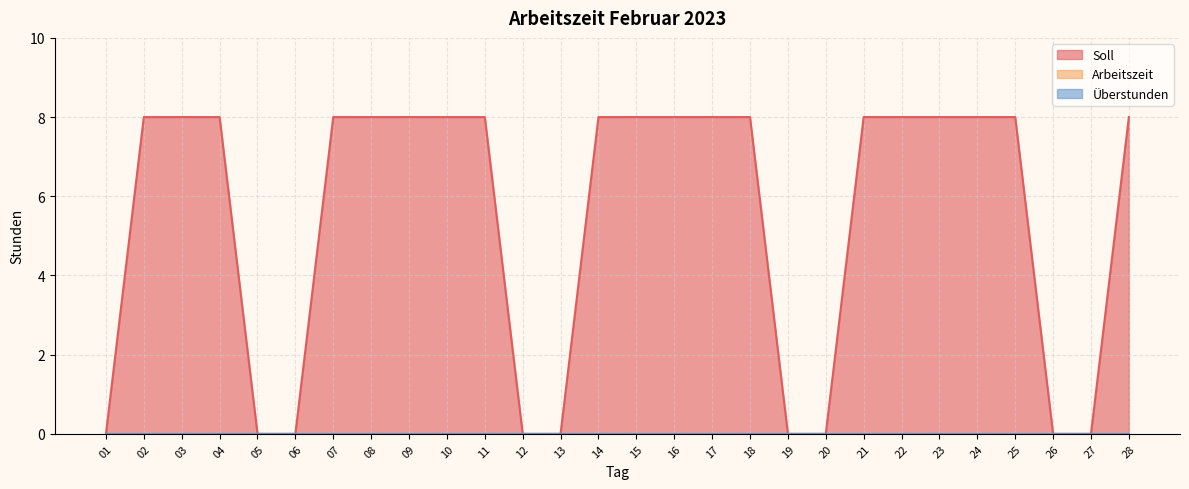

Where is Soll nearest to the value 4?

01